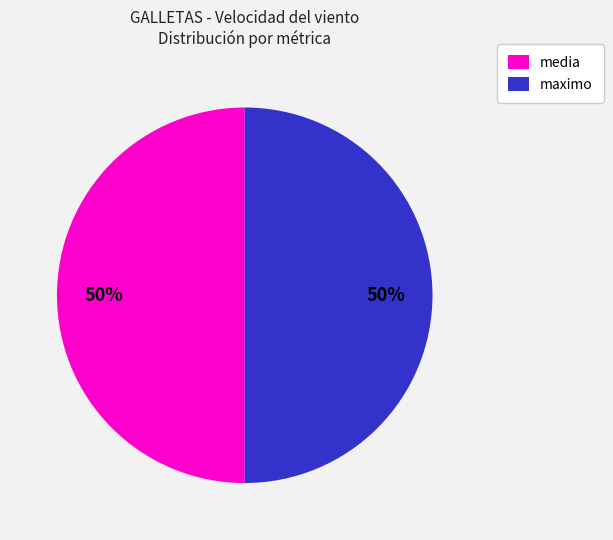

To the nearest percent, what is the average slice percentage?

50%